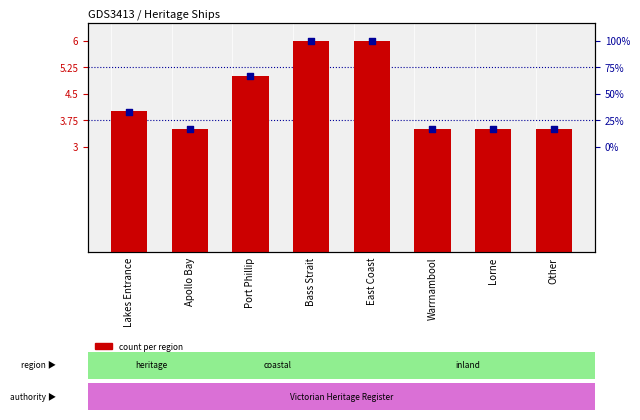

What are all the series names shown in the legend?

count per region, percentile rank within the region